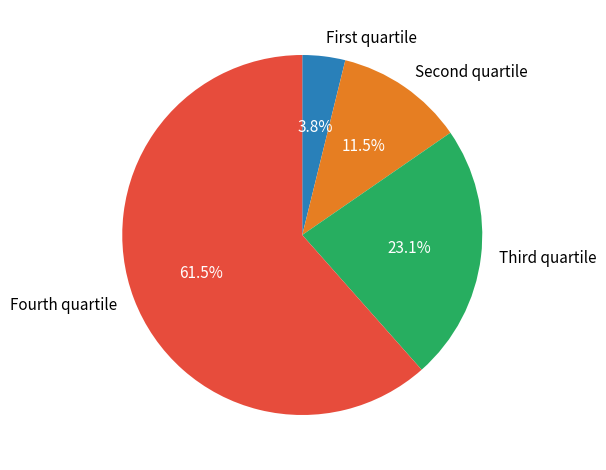

Is there a majority slice in this chart?

Yes